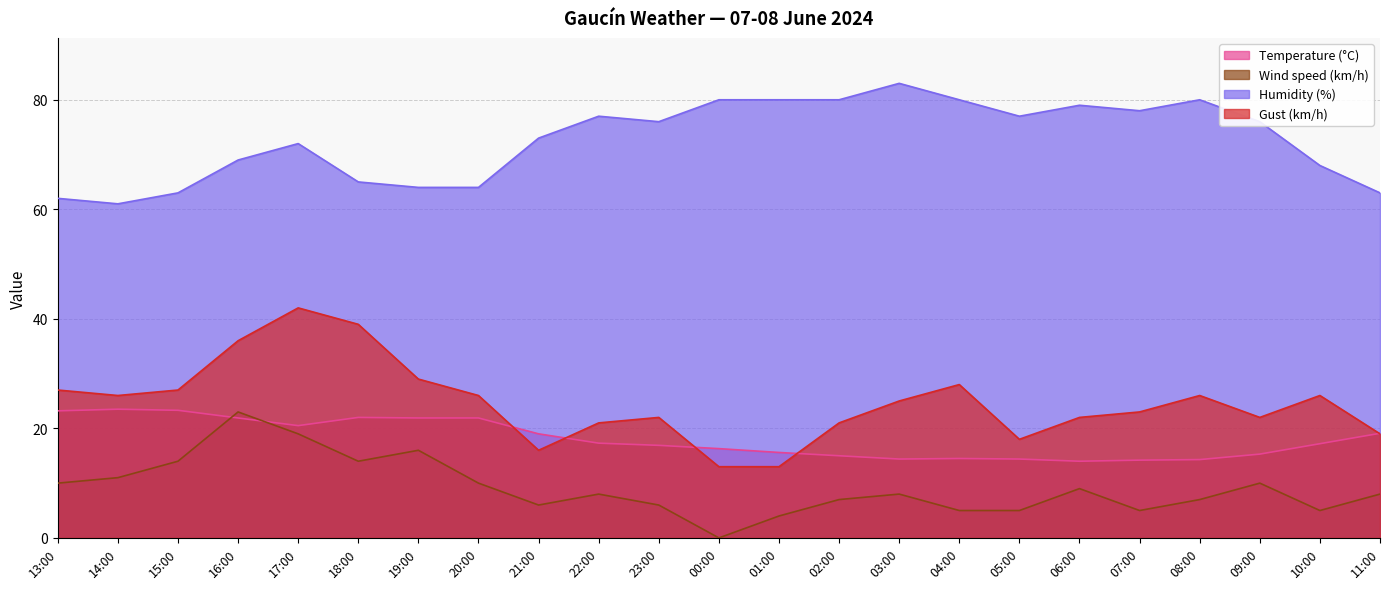

Is it true that Gust (km/h) equals 47.8 at 19:00?

False